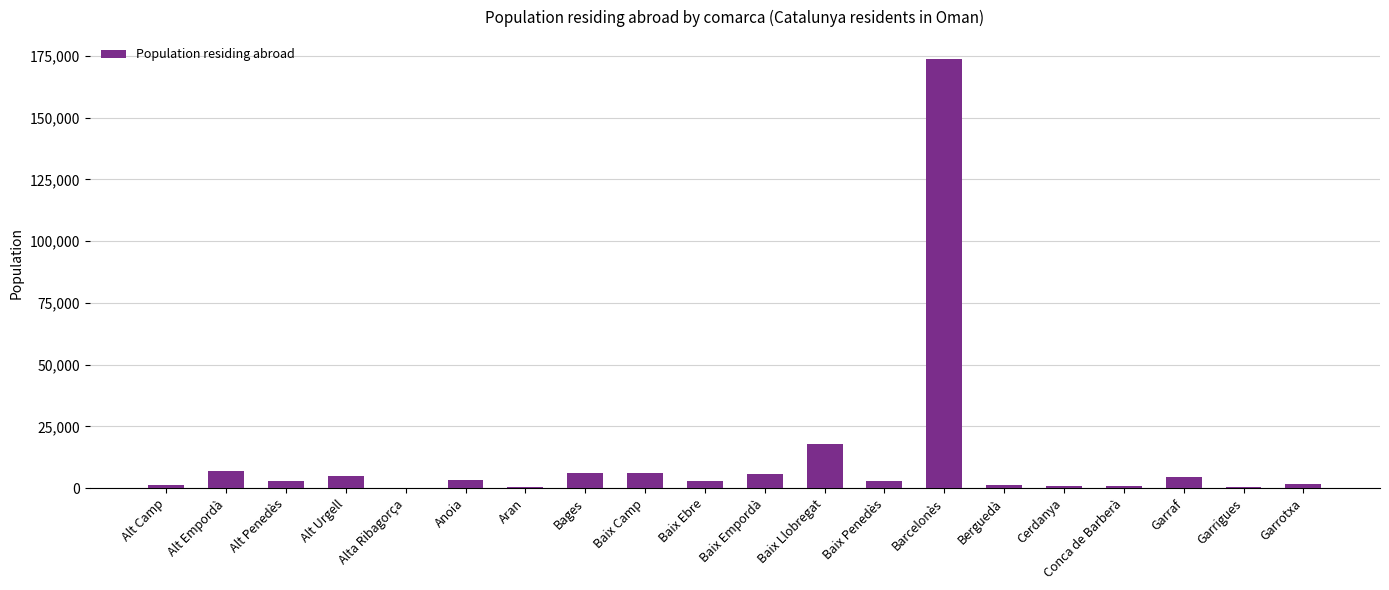

Where is the data nearest to the value 86999?

Baix Llobregat